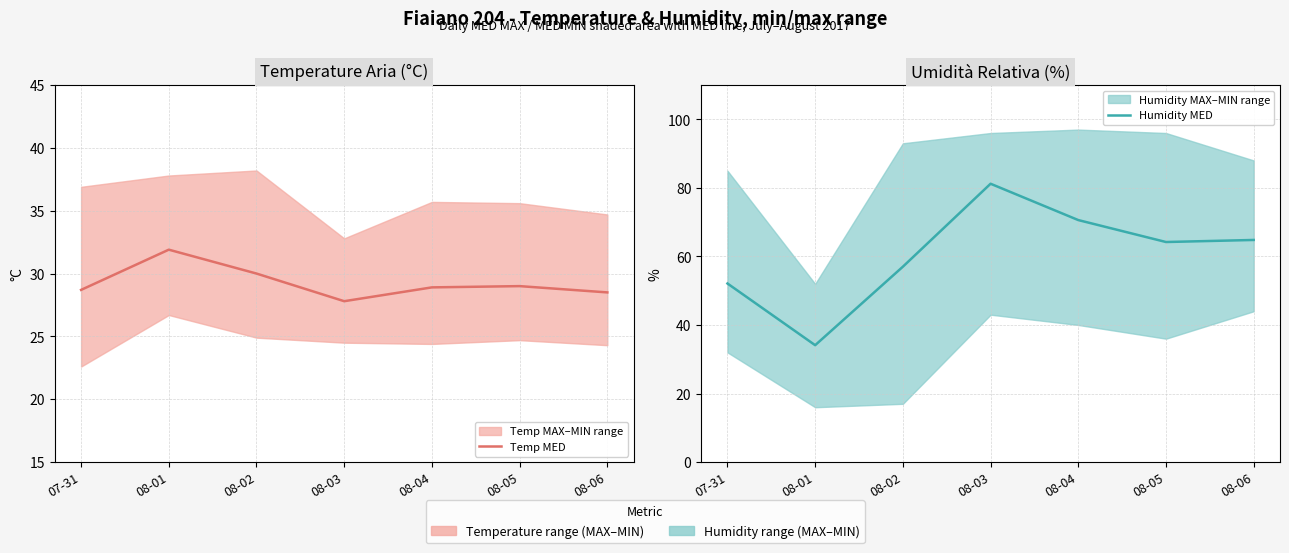

True or false: Humidity MED has a value of 83.8 at 07-31.

False